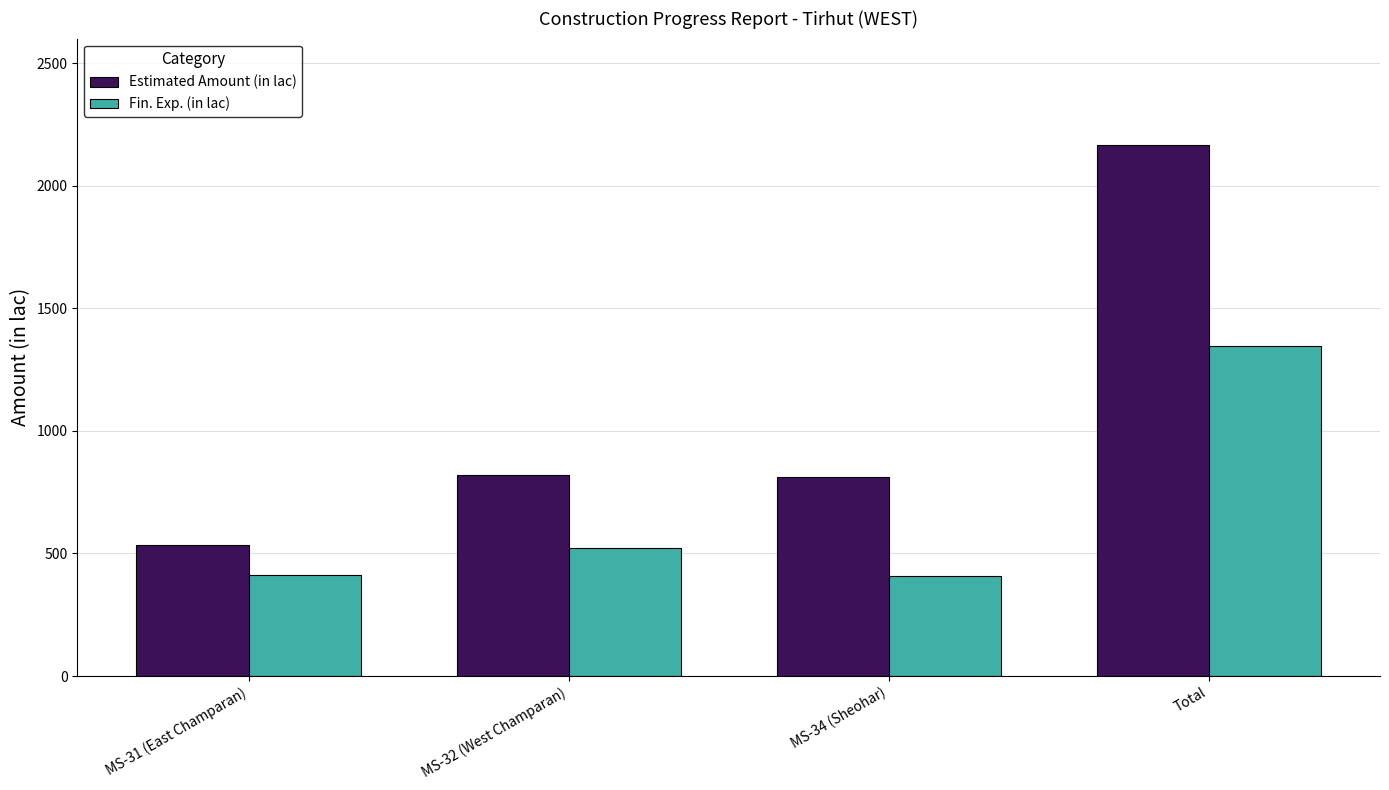

What is the lowest value of the Estimated Amount (in lac) series?

532.8